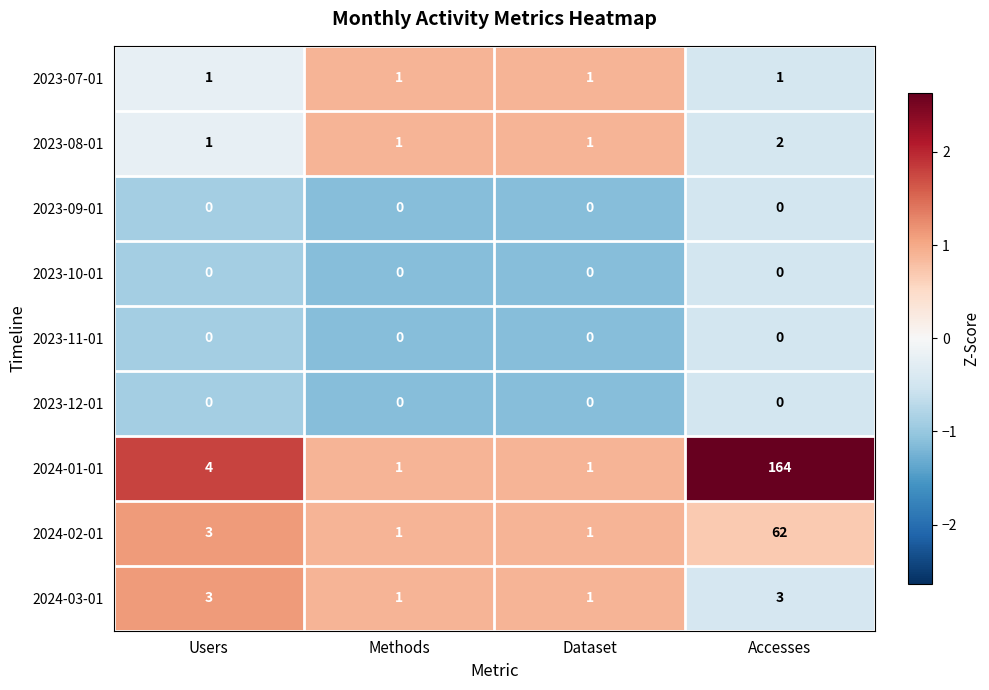

Count the number of categories in the chart.

4